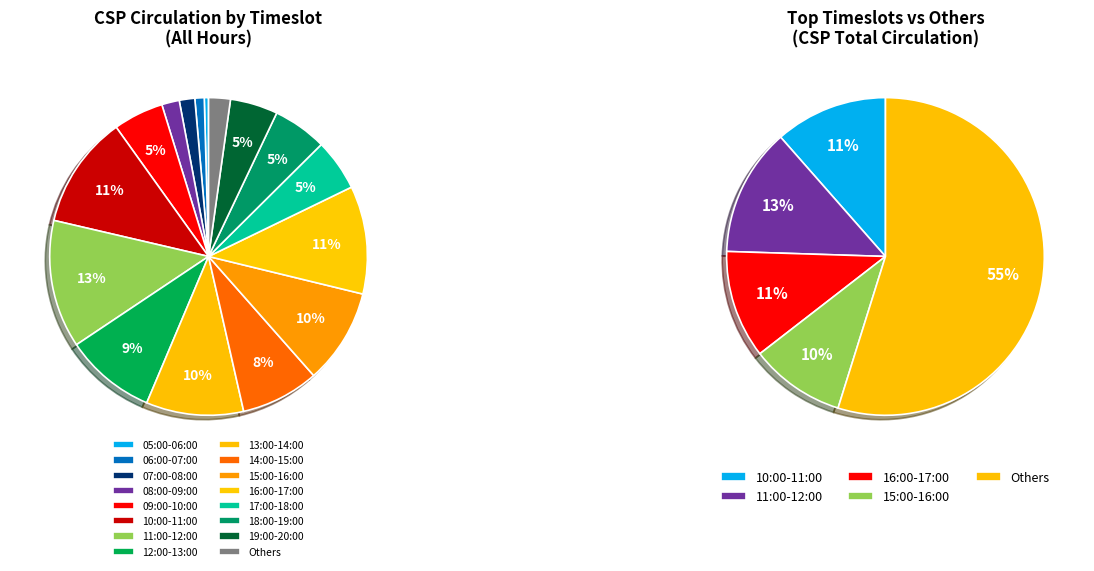

Does 15:00-16:00 represent more than half of the total?

No